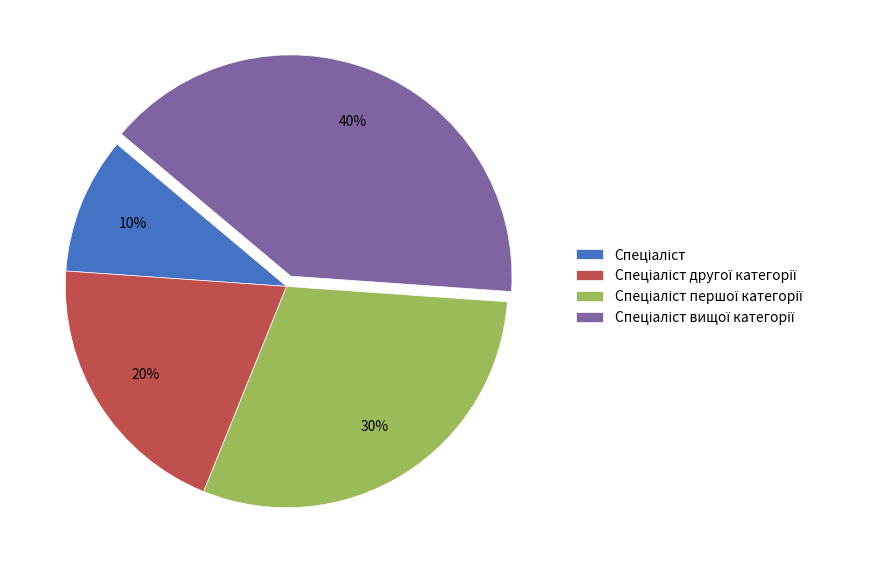

How many segments does this pie chart have?

4